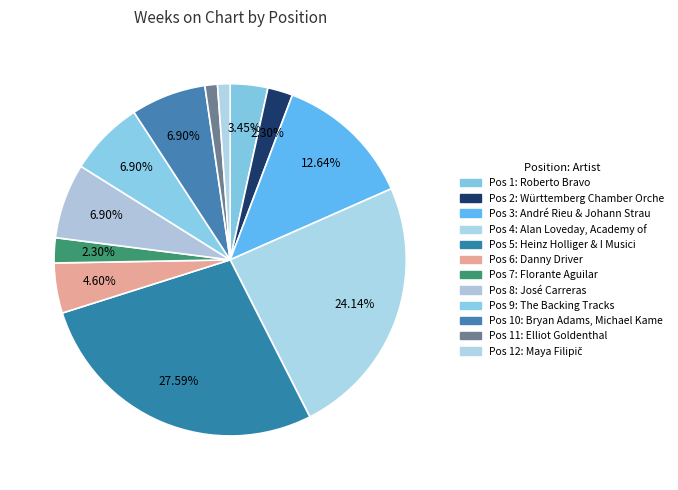

How many segments does this pie chart have?

12